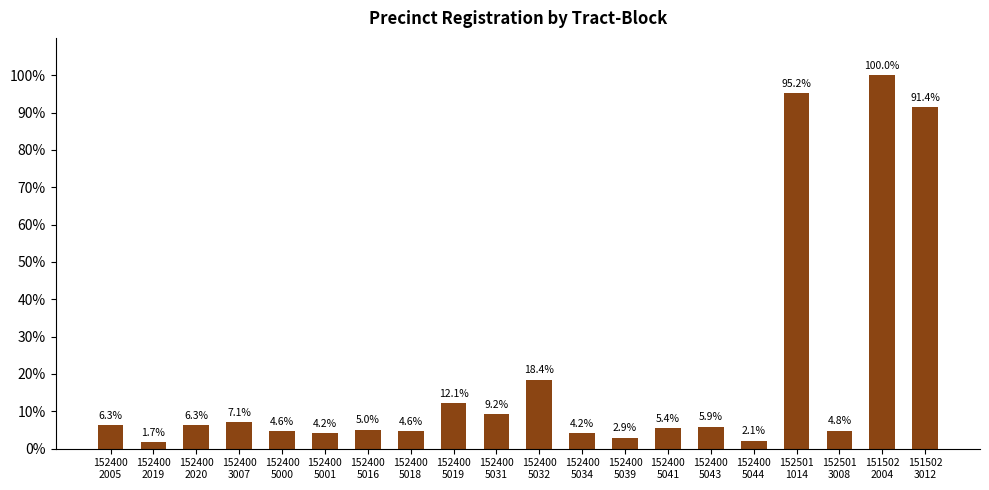

What is the label of the 9th bar from the left?

152400
5019